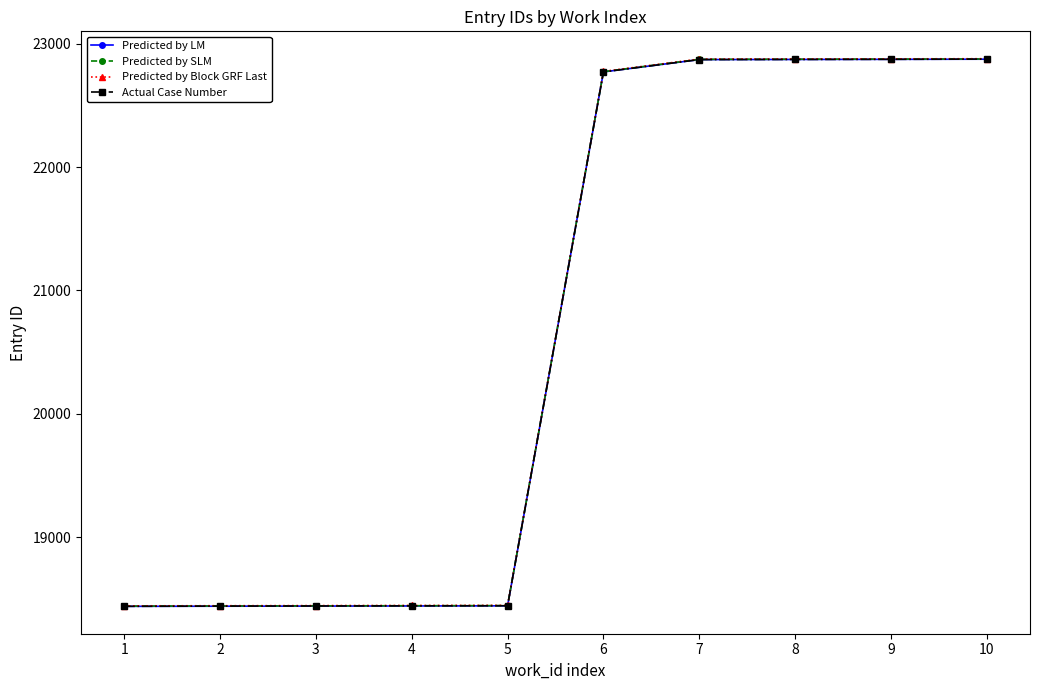

True or false: Predicted by Block GRF Last and Predicted by LM cross at least once.

False